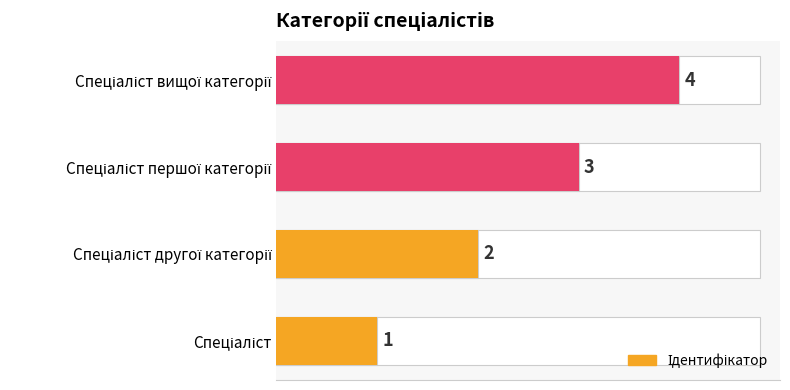

Reading left to right, extract all data points from this chart.

1	2	3	4